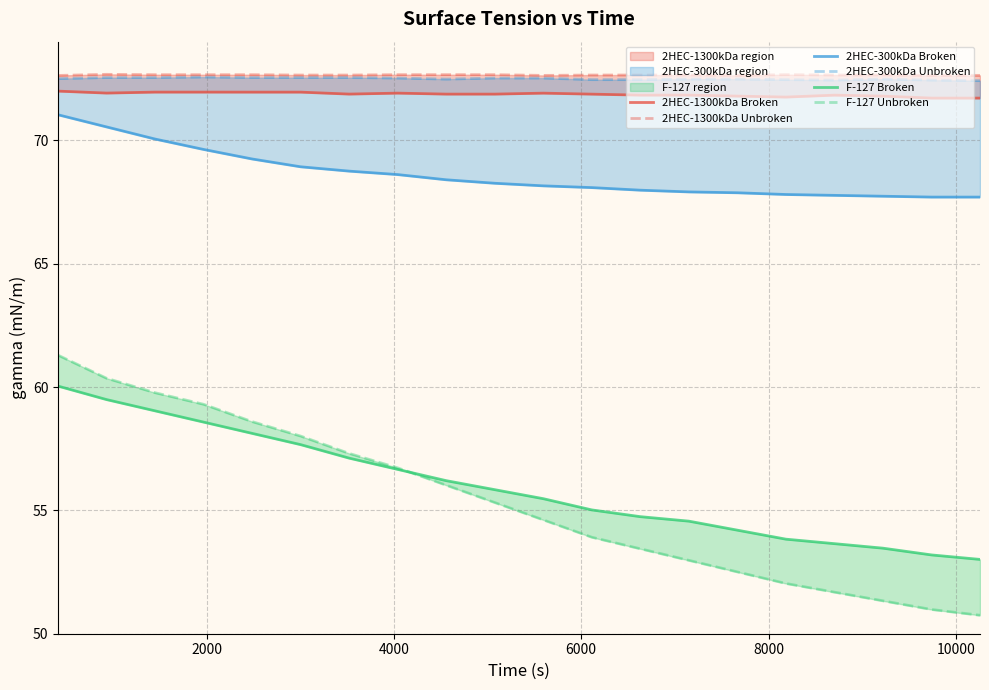

Reading left to right, extract all data points from this chart.

2HEC-1300kDa Broken: 72.0	71.9	72.0	72.0	72.0	72.0	71.9	71.9	71.9	71.9	71.9	71.9	71.8	71.8	71.8	71.8	71.8	71.8	71.7	71.7
2HEC-1300kDa Unbroken: 72.6	72.7	72.7	72.7	72.7	72.6	72.6	72.7	72.7	72.7	72.6	72.6	72.6	72.6	72.6	72.7	72.6	72.6	72.6	72.6
2HEC-300kDa Broken: 71.0	70.5	70.1	69.6	69.2	68.9	68.8	68.6	68.4	68.3	68.2	68.1	68.0	67.9	67.9	67.8	67.8	67.7	67.7	67.7
2HEC-300kDa Unbroken: 72.5	72.5	72.5	72.6	72.5	72.5	72.5	72.5	72.5	72.5	72.5	72.5	72.5	72.5	72.5	72.5	72.4	72.5	72.4	72.4
F-127 Broken: 60.0	59.5	59.0	58.6	58.1	57.7	57.1	56.7	56.2	55.8	55.5	55.0	54.7	54.6	54.2	53.8	53.7	53.5	53.2	53.0
F-127 Unbroken: 61.3	60.4	59.8	59.3	58.6	58.0	57.3	56.7	56.0	55.3	54.6	53.9	53.4	53.0	52.5	52.0	51.7	51.3	51.0	50.7